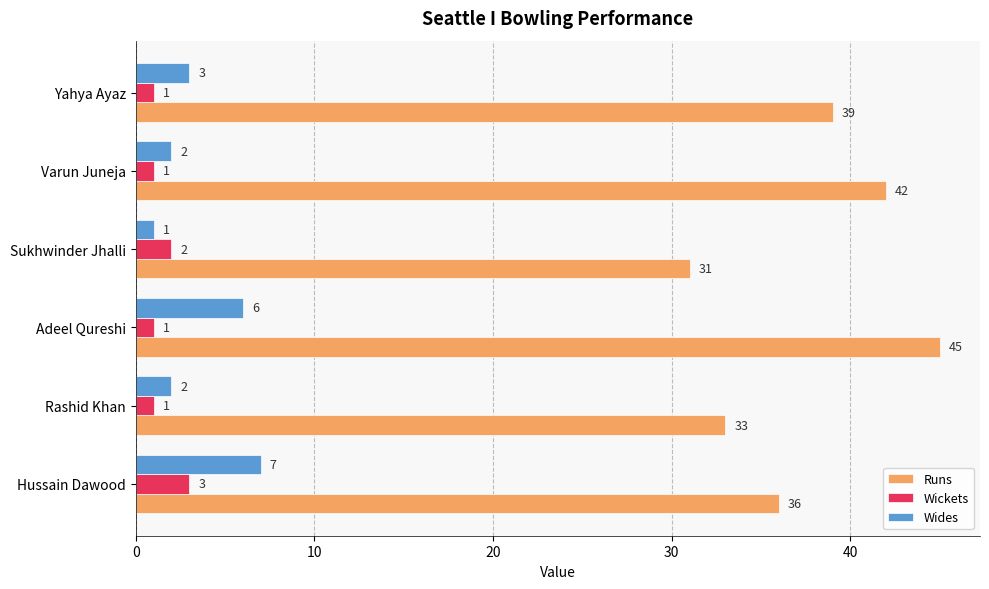

What is the difference between the maximum and minimum values in the Wides series?

6